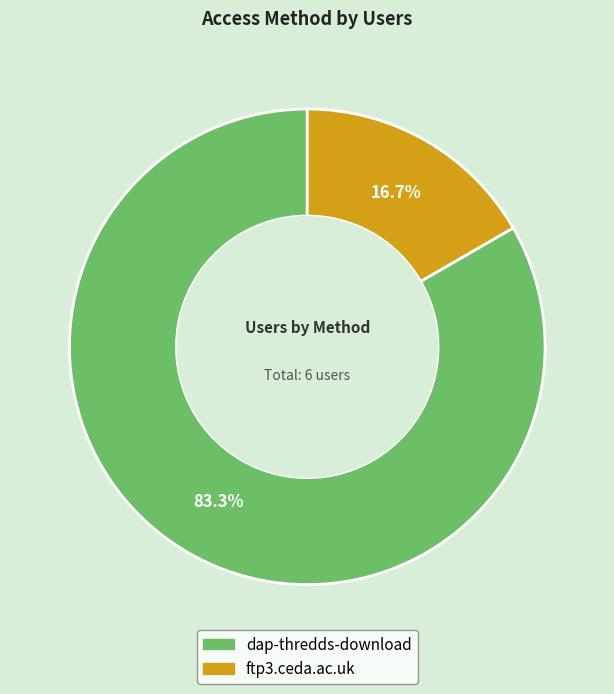

Between ftp3.ceda.ac.uk and dap-thredds-download, which is larger?

dap-thredds-download